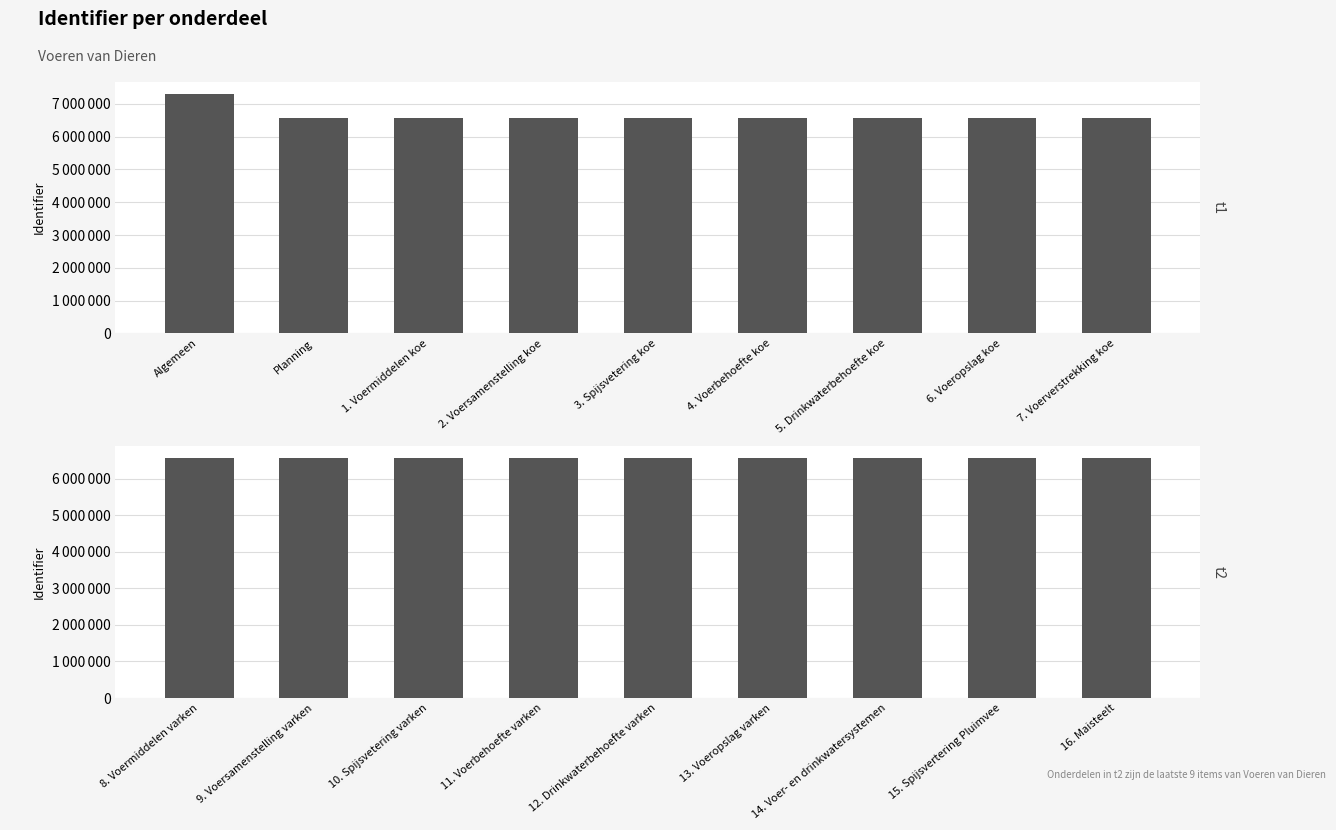

At which label does Identifier (t1) reach its peak?

Algemeen